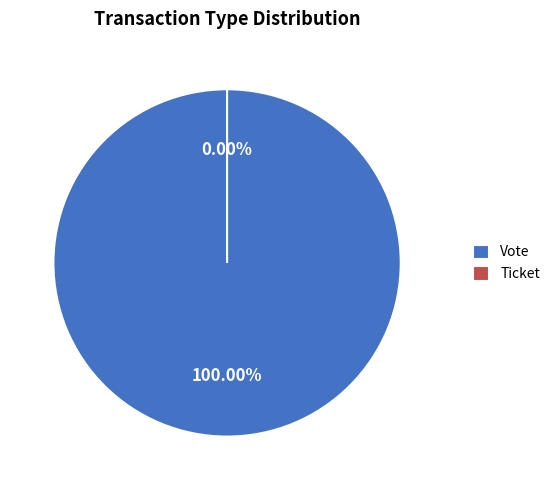

Which slice is the smallest?

Ticket